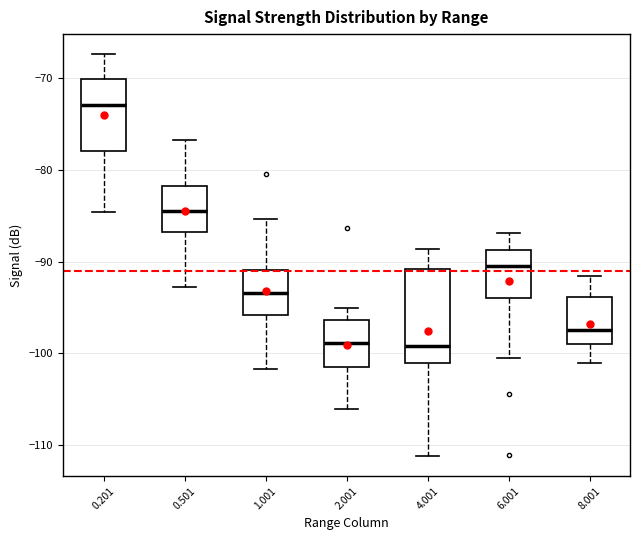

Where does the upper whisker of the box at x = 1.001 end on the y-axis? The values are not printed on the chart, so give them approximately, as read against the axis.

-85